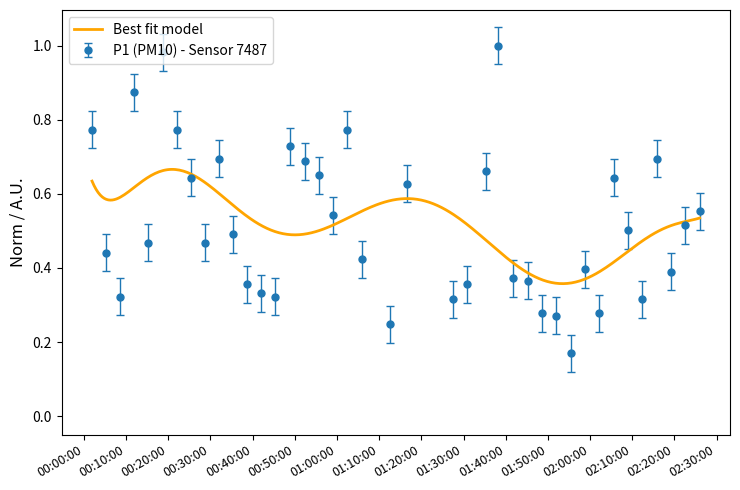

What is the maximum value shown in the chart?

1.0